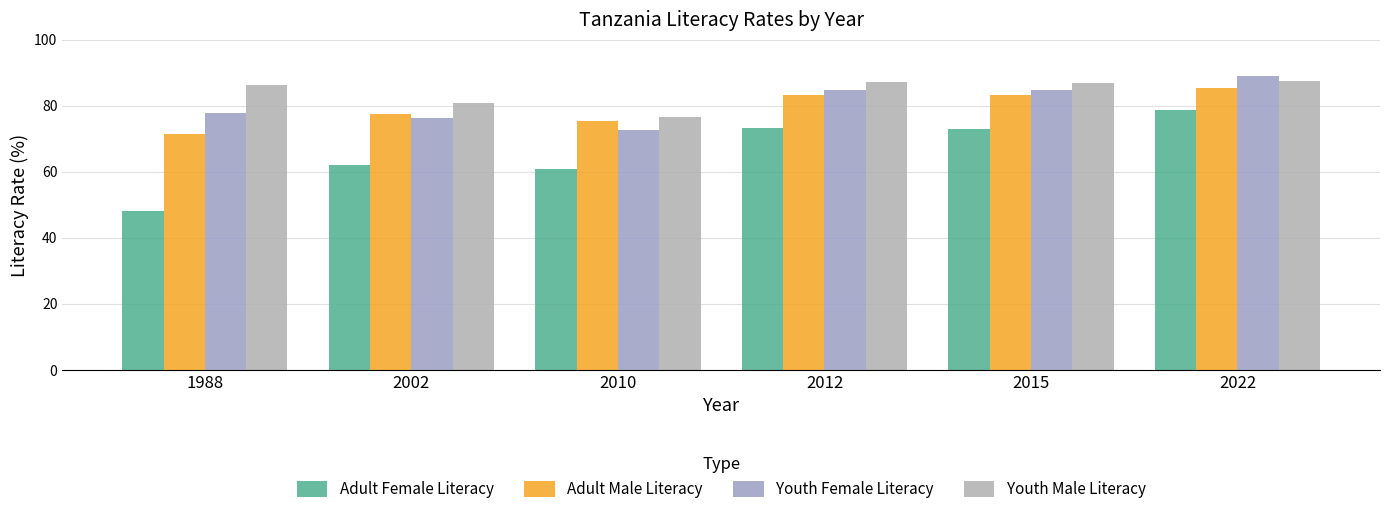

What is the difference between the highest and lowest values at 2010?

15.7